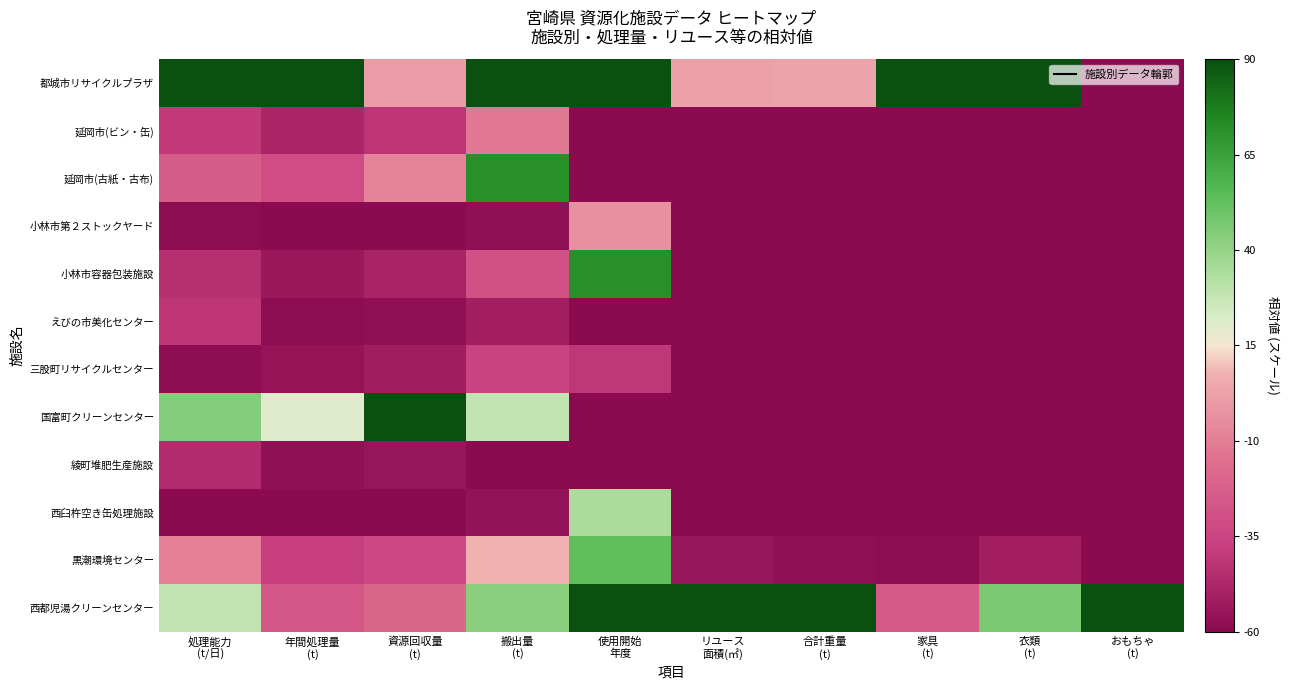

Reading left to right, extract all data points from this chart.

都城市リサイクルプラザ: 処理能力
(t/日)=90.0	年間処理量
(t)=90.0	資源回収量
(t)=0.8	搬出量
(t)=90.0	使用開始
年度=90.0	リユース
面積(㎡)=2.2	合計重量
(t)=3.1	家具
(t)=90.0	衣類
(t)=90.0	おもちゃ
(t)=-60.0
延岡市(ビン・缶): 処理能力
(t/日)=-39.8	年間処理量
(t)=-48.2	資源回収量
(t)=-41.5	搬出量
(t)=-11.8	使用開始
年度=-60.0	リユース
面積(㎡)=-60.0	合計重量
(t)=-60.0	家具
(t)=-60.0	衣類
(t)=-60.0	おもちゃ
(t)=-60.0
延岡市(古紙・古布): 処理能力
(t/日)=-23.8	年間処理量
(t)=-30.8	資源回収量
(t)=-7.9	搬出量
(t)=71.3	使用開始
年度=-60.0	リユース
面積(㎡)=-60.0	合計重量
(t)=-60.0	家具
(t)=-60.0	衣類
(t)=-60.0	おもちゃ
(t)=-60.0
小林市第２ストックヤード: 処理能力
(t/日)=-58.8	年間処理量
(t)=-60.0	資源回収量
(t)=-60.0	搬出量
(t)=-57.3	使用開始
年度=-3.8	リユース
面積(㎡)=-60.0	合計重量
(t)=-60.0	家具
(t)=-60.0	衣類
(t)=-60.0	おもちゃ
(t)=-60.0
小林市容器包装施設: 処理能力
(t/日)=-43.8	年間処理量
(t)=-53.9	資源回収量
(t)=-48.6	搬出量
(t)=-29.2	使用開始
年度=71.2	リユース
面積(㎡)=-60.0	合計重量
(t)=-60.0	家具
(t)=-60.0	衣類
(t)=-60.0	おもちゃ
(t)=-60.0
えびの市美化センター: 処理能力
(t/日)=-41.8	年間処理量
(t)=-58.5	資源回収量
(t)=-57.5	搬出量
(t)=-51.2	使用開始
年度=-60.0	リユース
面積(㎡)=-60.0	合計重量
(t)=-60.0	家具
(t)=-60.0	衣類
(t)=-60.0	おもちゃ
(t)=-60.0
三股町リサイクルセンター: 処理能力
(t/日)=-58.8	年間処理量
(t)=-55.4	資源回収量
(t)=-51.3	搬出量
(t)=-35.9	使用開始
年度=-41.2	リユース
面積(㎡)=-60.0	合計重量
(t)=-60.0	家具
(t)=-60.0	衣類
(t)=-60.0	おもちゃ
(t)=-60.0
国富町クリーンセンター: 処理能力
(t/日)=44.1	年間処理量
(t)=20.4	資源回収量
(t)=90.0	搬出量
(t)=28.4	使用開始
年度=-60.0	リユース
面積(㎡)=-60.0	合計重量
(t)=-60.0	家具
(t)=-60.0	衣類
(t)=-60.0	おもちゃ
(t)=-60.0
綾町堆肥生産施設: 処理能力
(t/日)=-45.8	年間処理量
(t)=-57.3	資源回収量
(t)=-55.0	搬出量
(t)=-60.0	使用開始
年度=-60.0	リユース
面積(㎡)=-60.0	合計重量
(t)=-60.0	家具
(t)=-60.0	衣類
(t)=-60.0	おもちゃ
(t)=-60.0
西臼杵空き缶処理施設: 処理能力
(t/日)=-60.0	年間処理量
(t)=-59.8	資源回収量
(t)=-59.5	搬出量
(t)=-56.2	使用開始
年度=33.8	リユース
面積(㎡)=-60.0	合計重量
(t)=-60.0	家具
(t)=-60.0	衣類
(t)=-60.0	おもちゃ
(t)=-60.0
黒潮環境センター: 処理能力
(t/日)=-8.9	年間処理量
(t)=-37.2	資源回収量
(t)=-33.3	搬出量
(t)=7.8	使用開始
年度=52.5	リユース
面積(㎡)=-55.1	合計重量
(t)=-57.6	家具
(t)=-58.3	衣類
(t)=-51.0	おもちゃ
(t)=-60.0
西都児湯クリーンセンター: 処理能力
(t/日)=28.1	年間処理量
(t)=-26.5	資源回収量
(t)=-19.4	搬出量
(t)=42.8	使用開始
年度=90.0	リユース
面積(㎡)=90.0	合計重量
(t)=90.0	家具
(t)=-25.3	衣類
(t)=46.6	おもちゃ
(t)=90.0